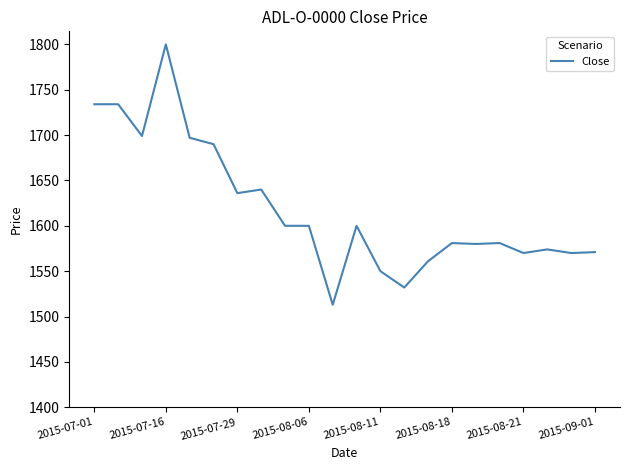

What is the smallest value displayed?

1513